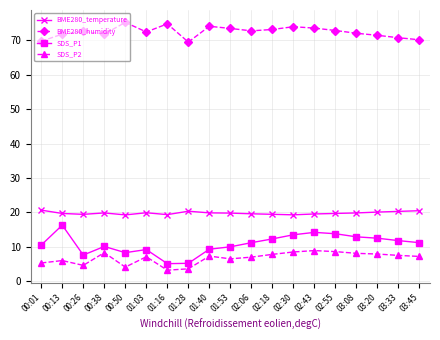

In BME280_humidity, how many points are higher than both neighbors (excluding endpoints)?

5